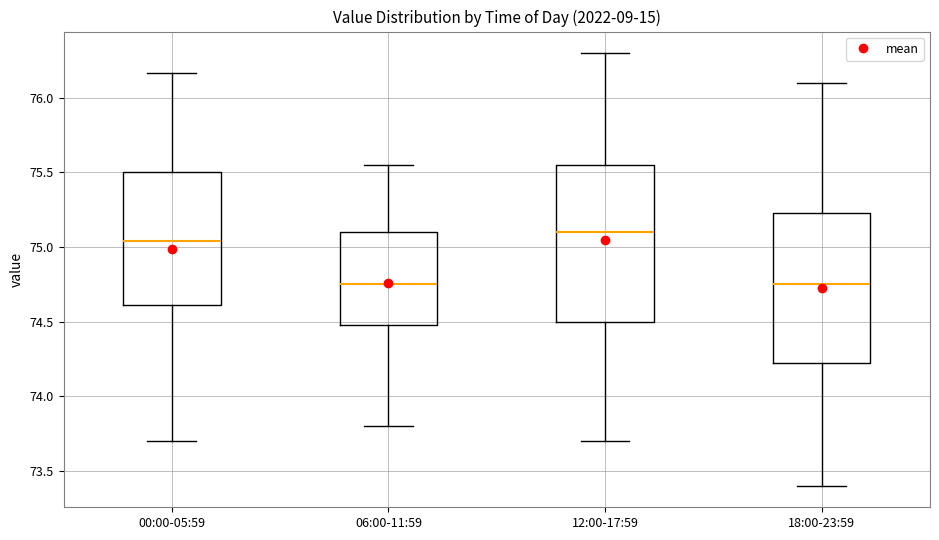

Which box has the highest median line?

12:00-17:59